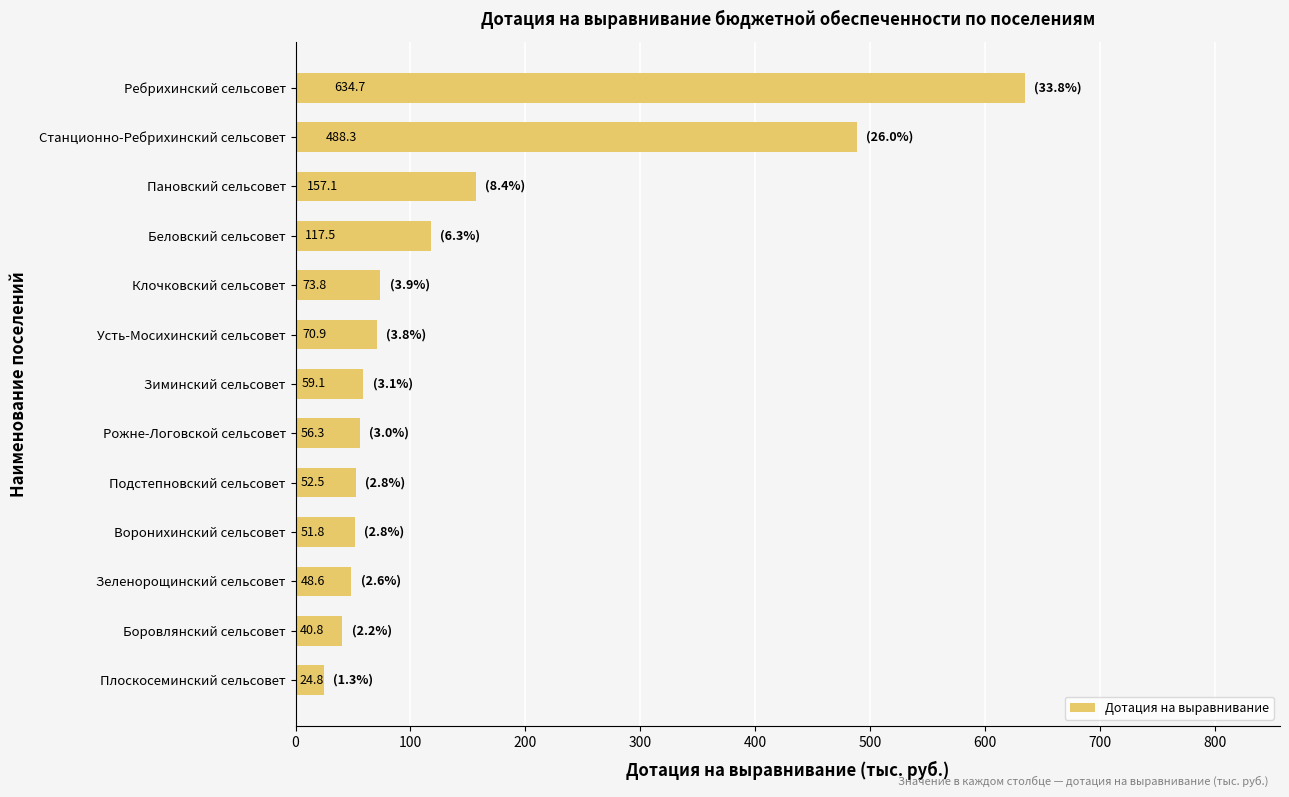

Between Зеленорощинский сельсовет and Подстепновский сельсовет, which is larger?

Подстепновский сельсовет